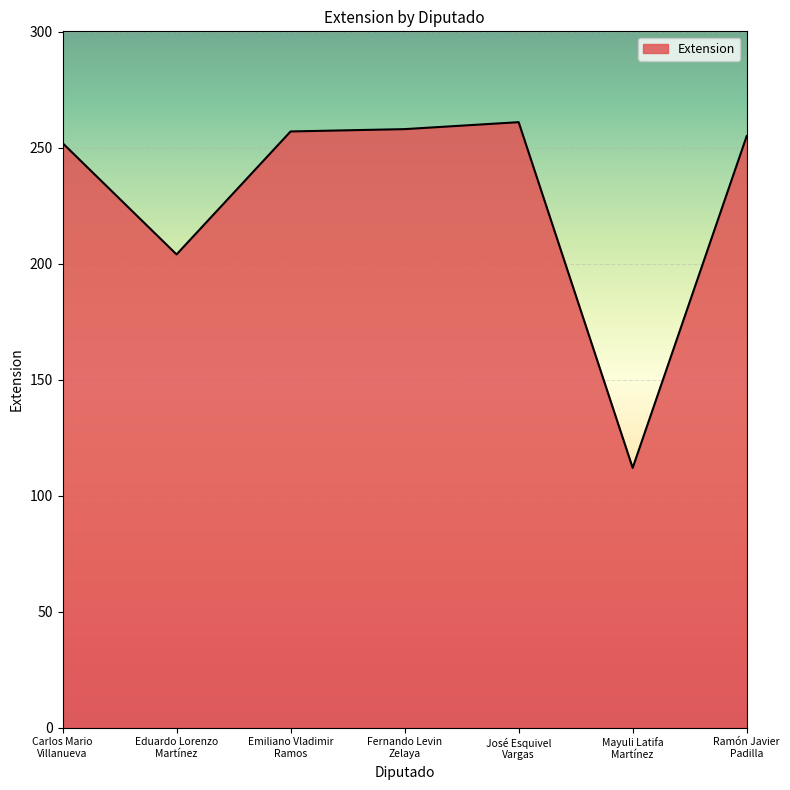

True or false: the data has more than 0 interior local peaks.

True